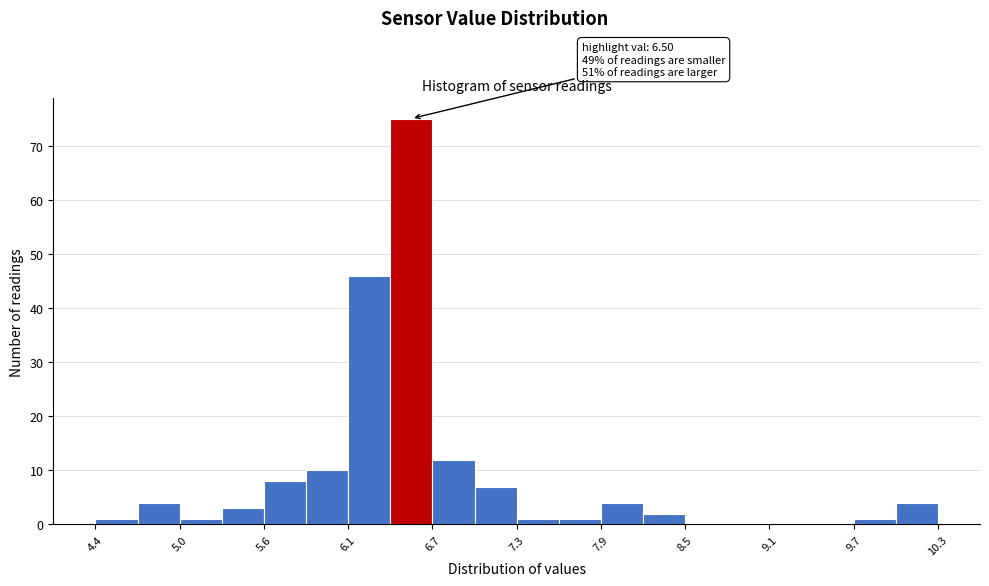

Read against the x-axis, roughly where is the centre of the tallest bar?

6.6